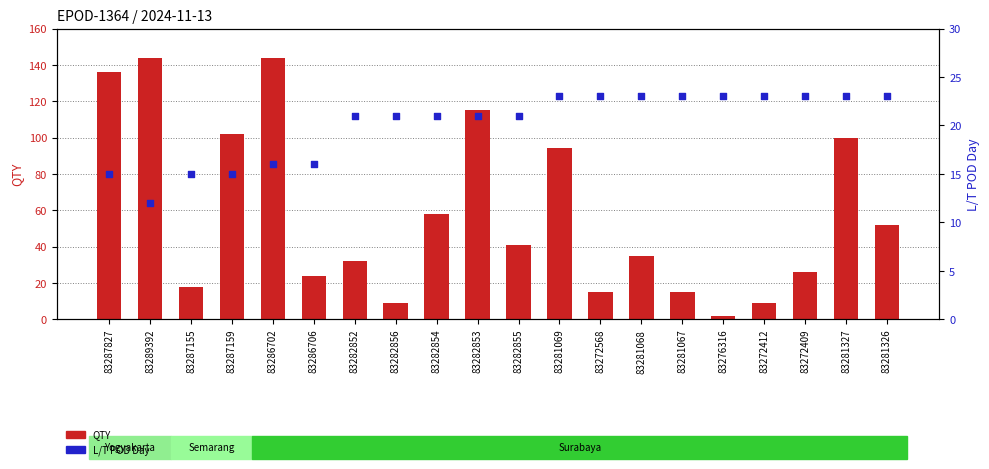

At which category is the sum across all series the highest?

83286702